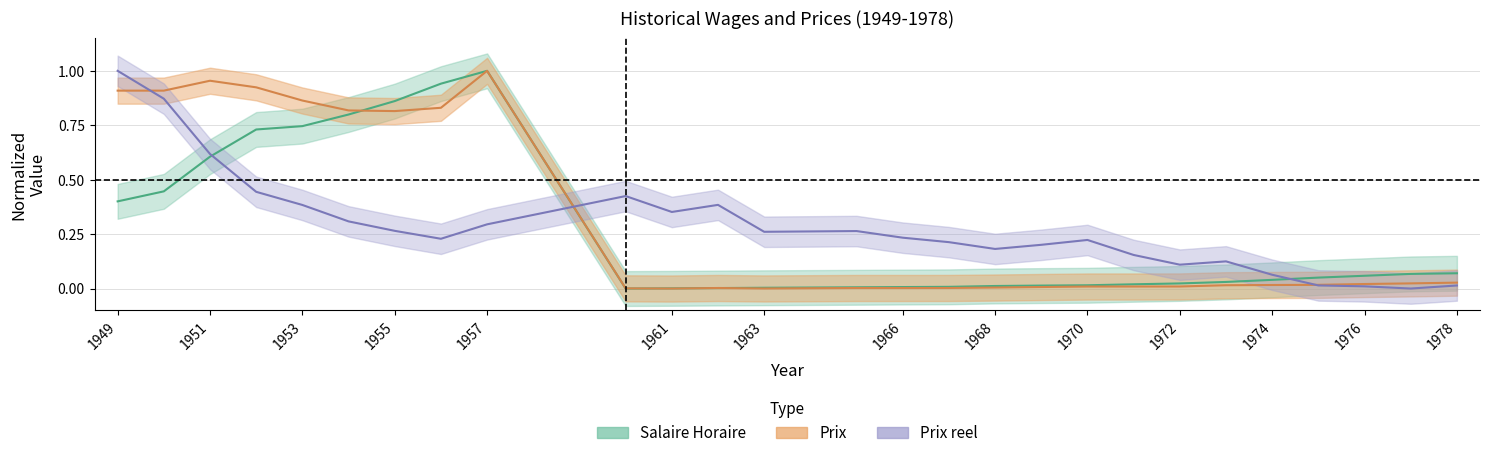

What is the sum of all Prix reel values?

7.6